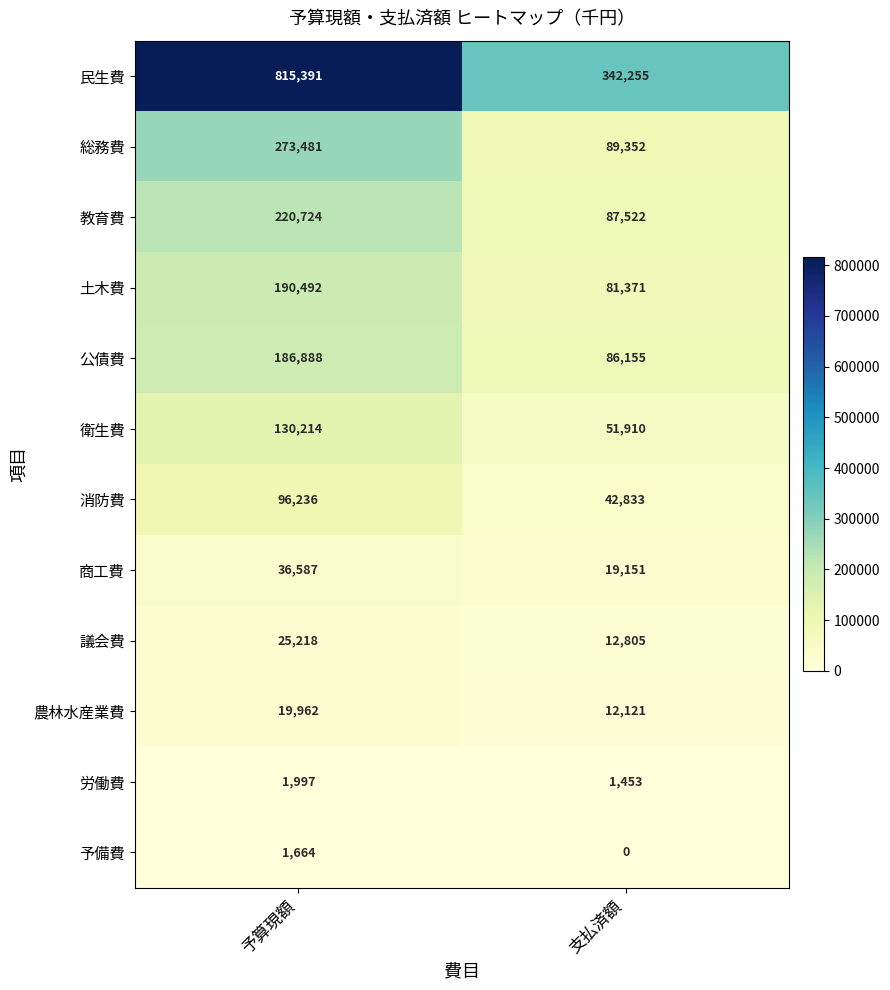

What is the approximate value of 予備費 at 予算現額, to the nearest 10?

1660